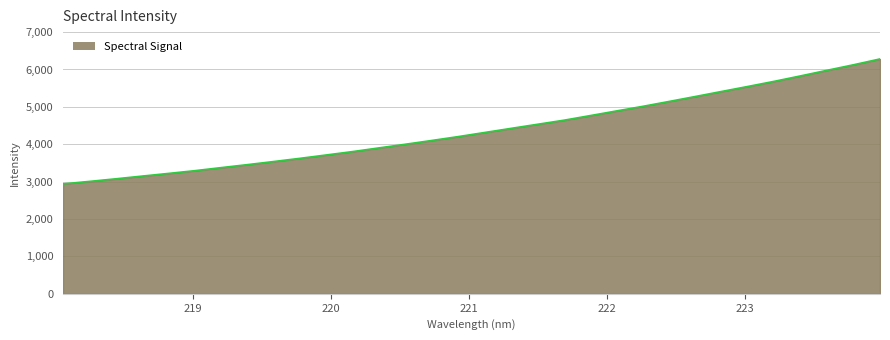

What is the greatest value displayed?

6282.1